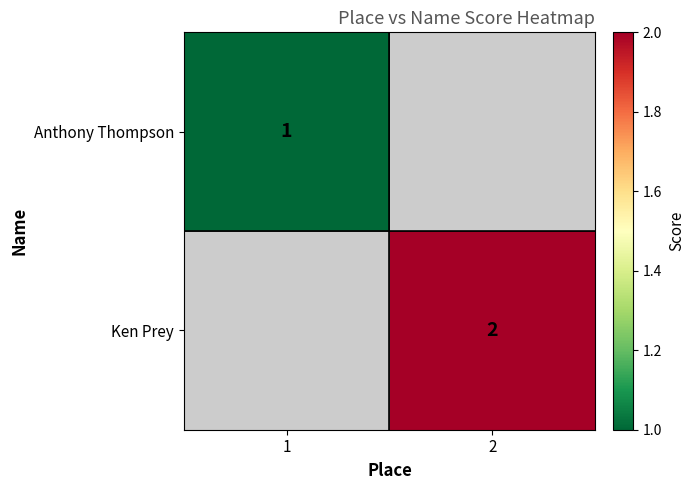

Which has a higher value, 2 or 1?

1